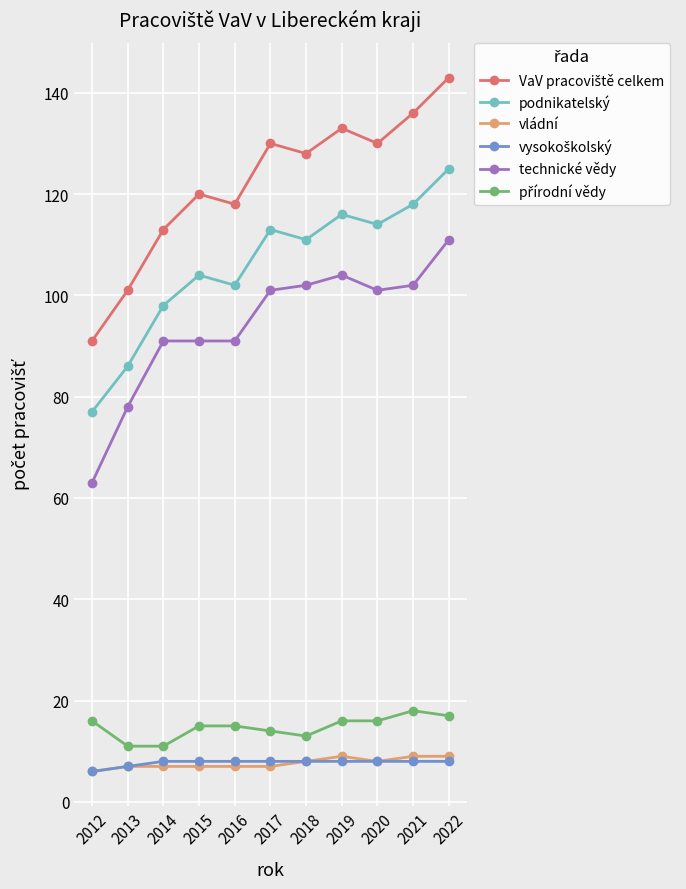

What is the sum of all technické vědy values?

1035